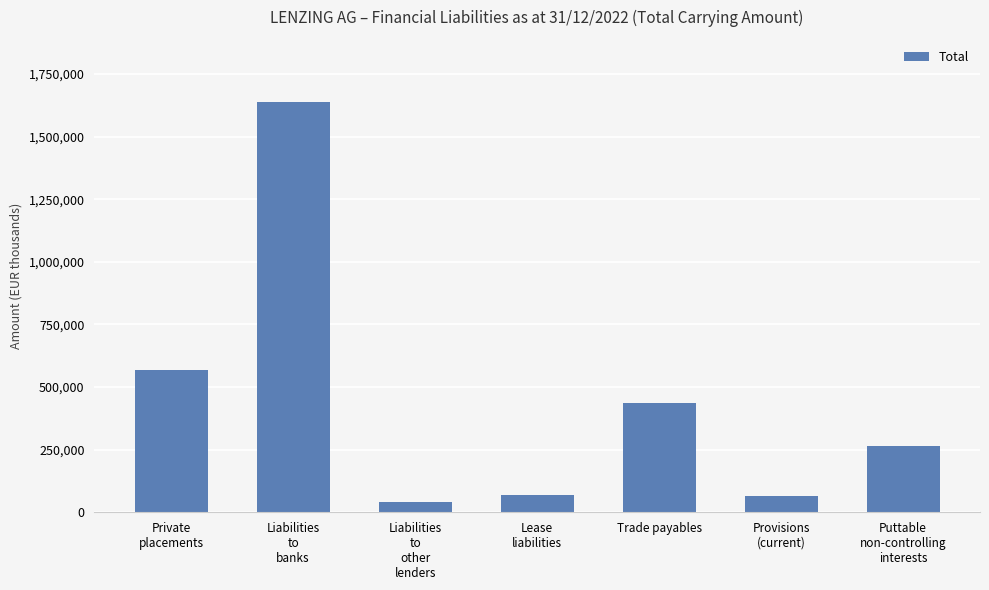

What is the difference between the second highest and minimum values?

526848